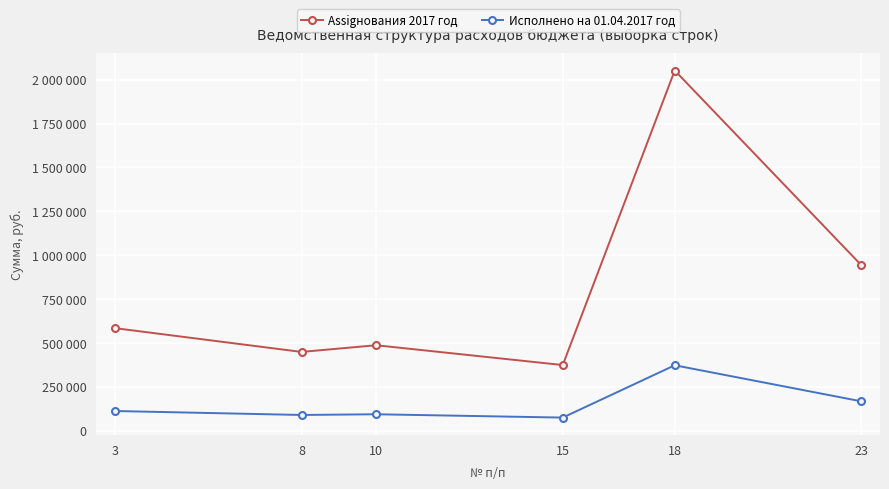

True or false: Исполнено на 01.04.2017 год and Assigнования 2017 год cross at least once.

False